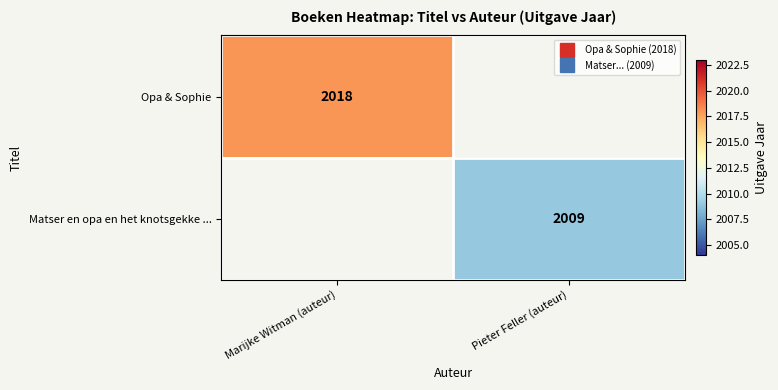

At which label is Opa & Sophie closest to 2018?

Marijke Witman (auteur)